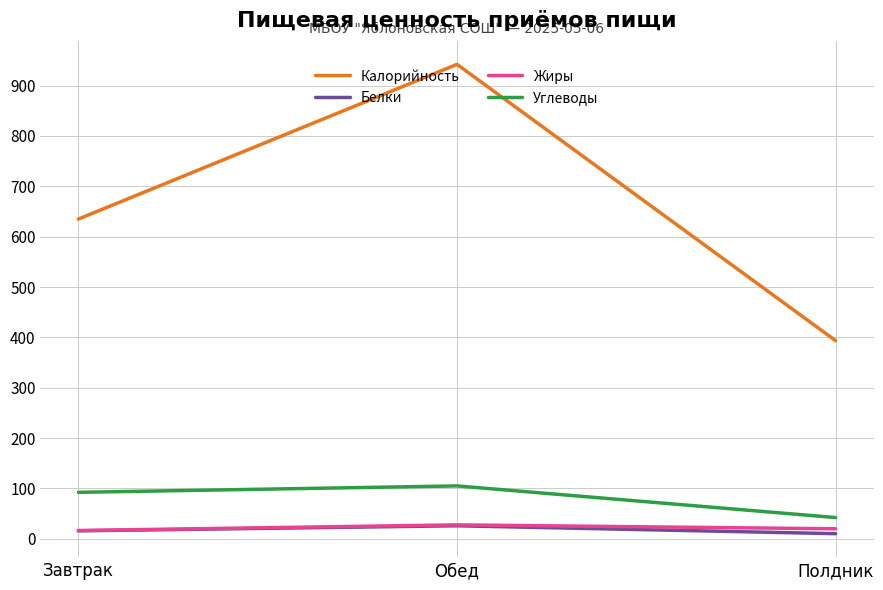

The Жиры series shows 27.8 at Обед. True or false?

True